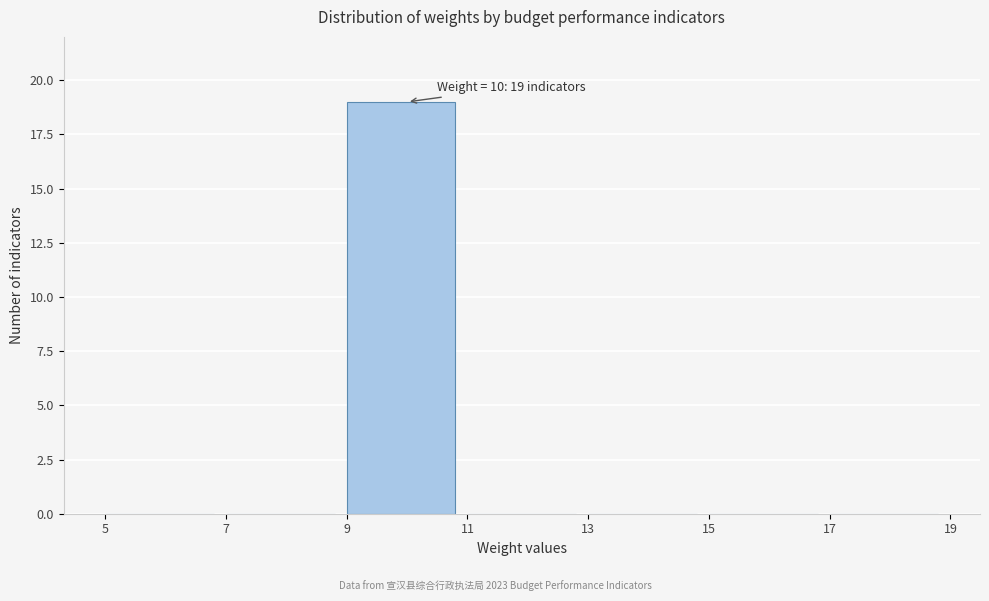

Which range on the x-axis has the tallest bar?

9 to 11